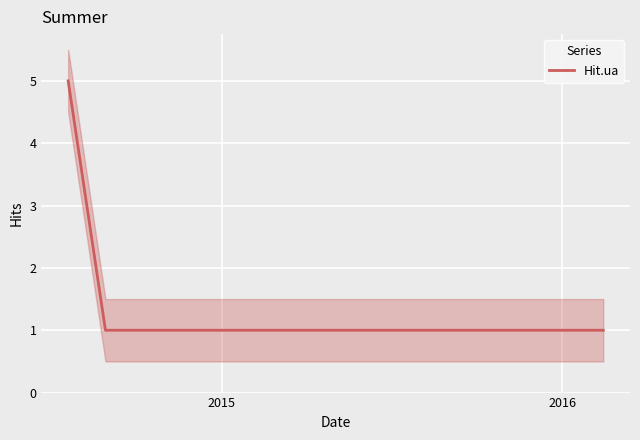

What is the maximum value shown in the chart?

5